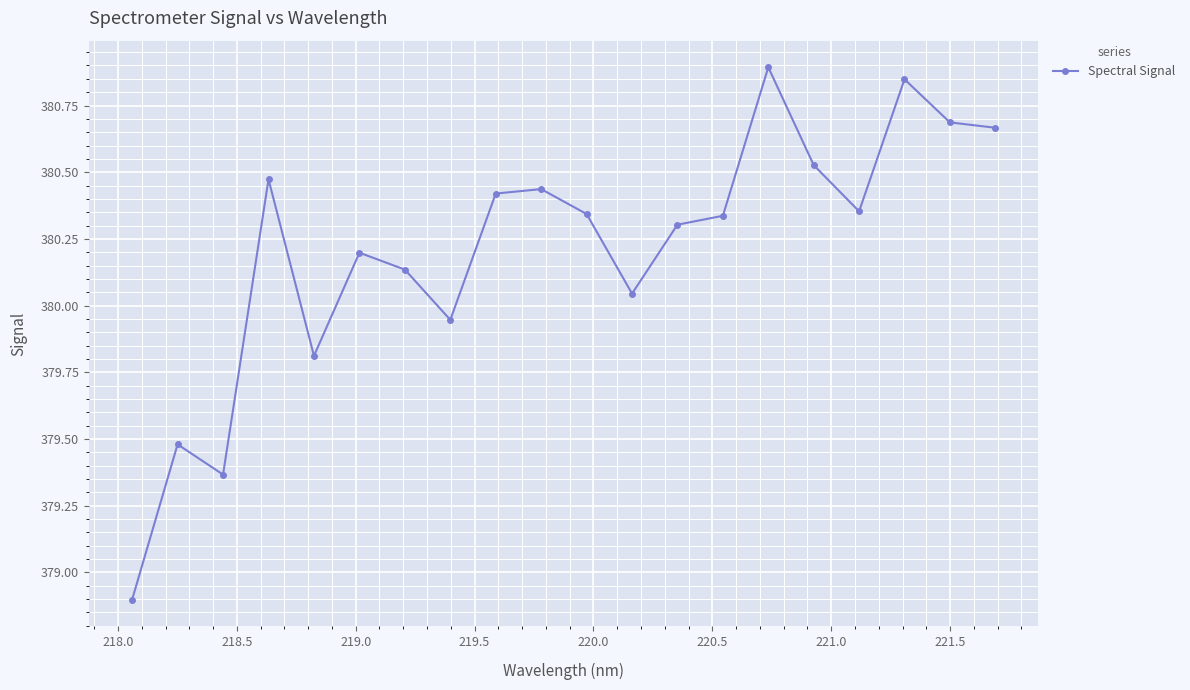

What is the difference between the maximum and minimum values?

2.0